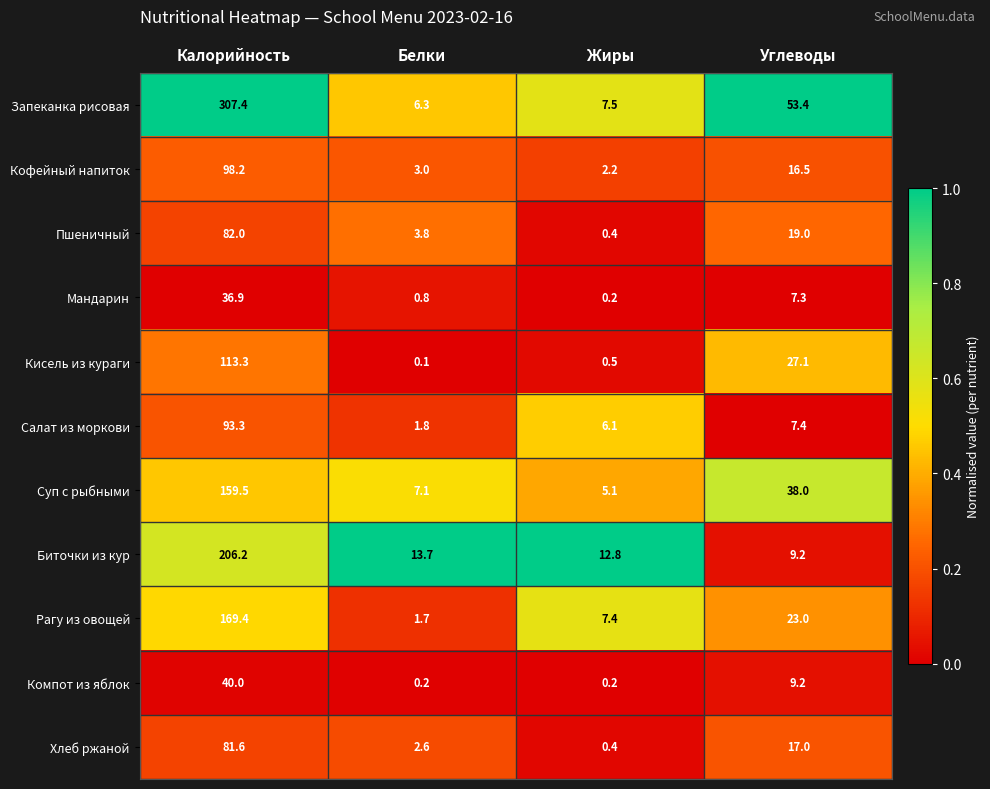

Count the number of categories in the chart.

4